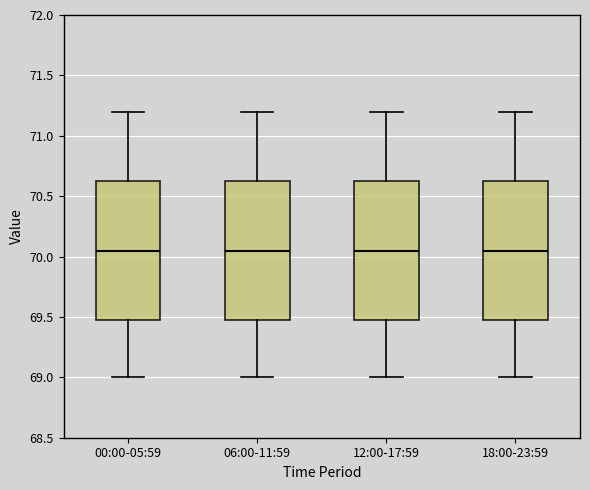

Reading left to right, read every box against the y-axis: the position of its median line, the range the box covers, and the ends of its whiskers. The values are not printed on the chart, so give them approximately, as read against the axis.

00:00-05:59: median 70.05, box 69.50 to 70.65, whiskers 69.00 to 71.20
06:00-11:59: median 70.05, box 69.50 to 70.65, whiskers 69.00 to 71.20
12:00-17:59: median 70.05, box 69.50 to 70.65, whiskers 69.00 to 71.20
18:00-23:59: median 70.05, box 69.50 to 70.65, whiskers 69.00 to 71.20